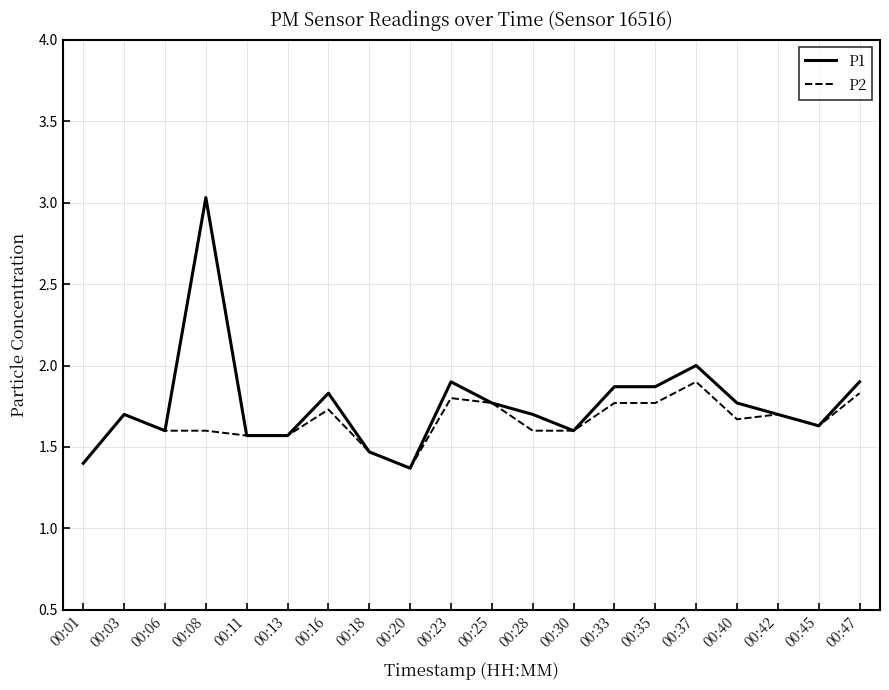

What is the greatest value displayed?

3.0